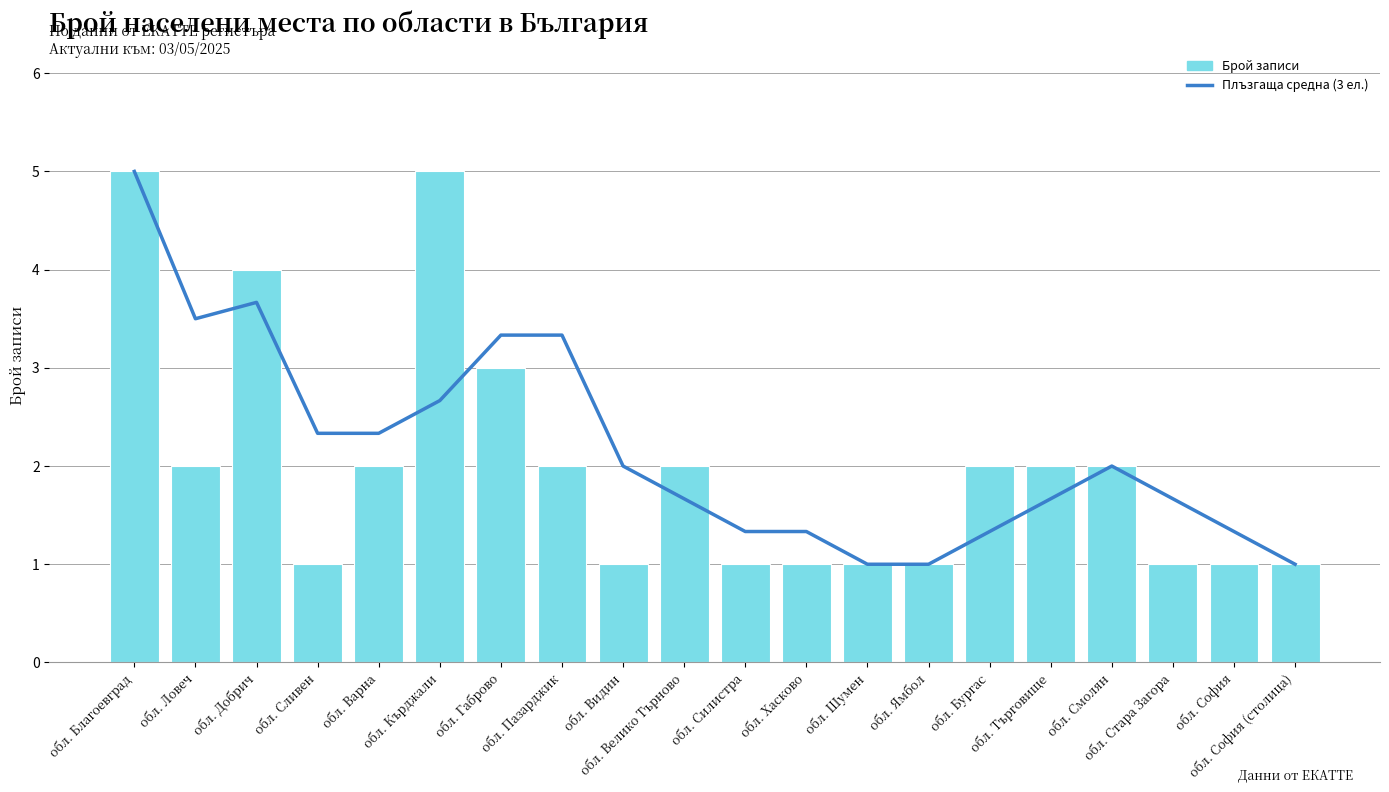

At обл. Габрово, list the series in order from smallest to largest.

Брой записи, Плъзгаща средна (3 ел.)